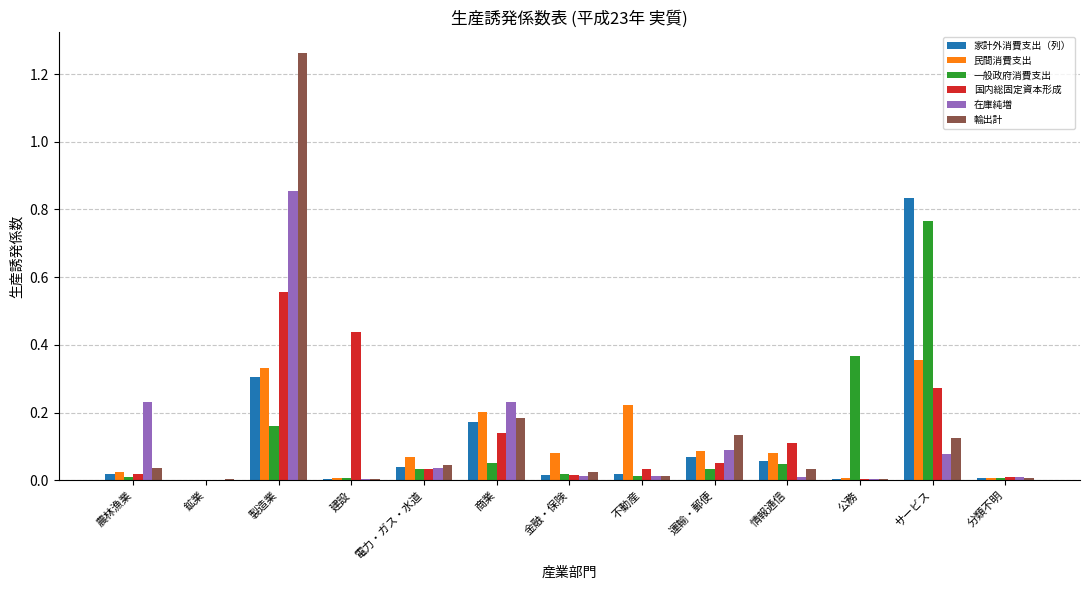

At which category is the sum across all series the highest?

製造業